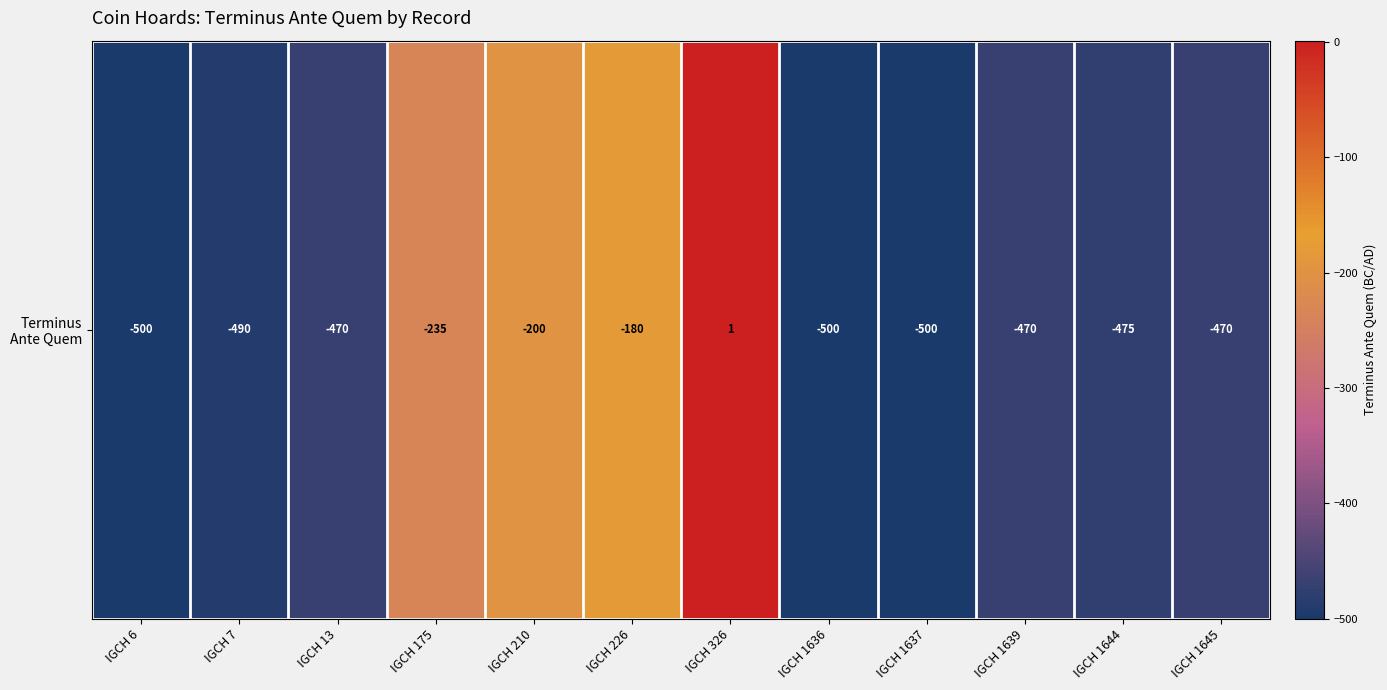

Reading left to right, what are all the values shown in this chart?

-500	-490	-470	-235	-200	-180	1	-500	-500	-470	-475	-470